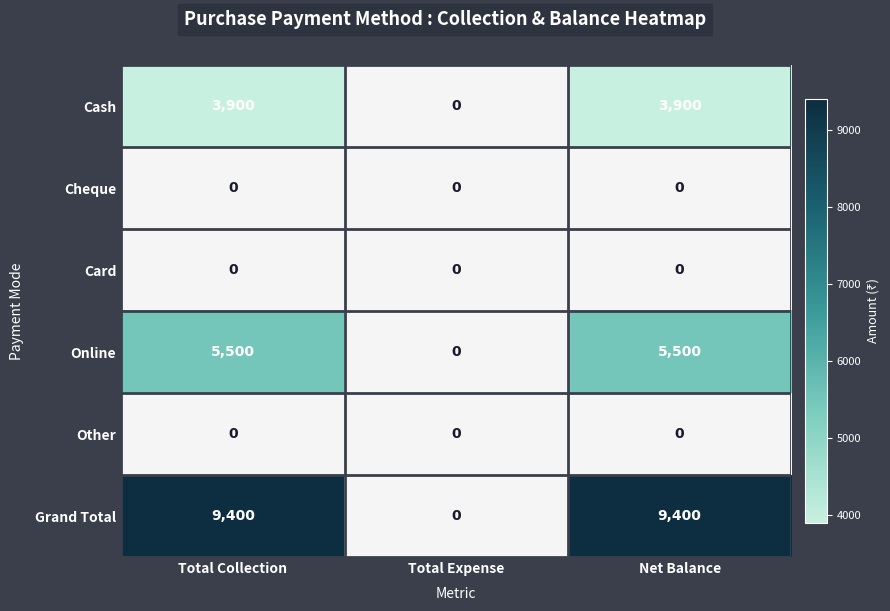

Which series has the widest spread of values?

Grand Total